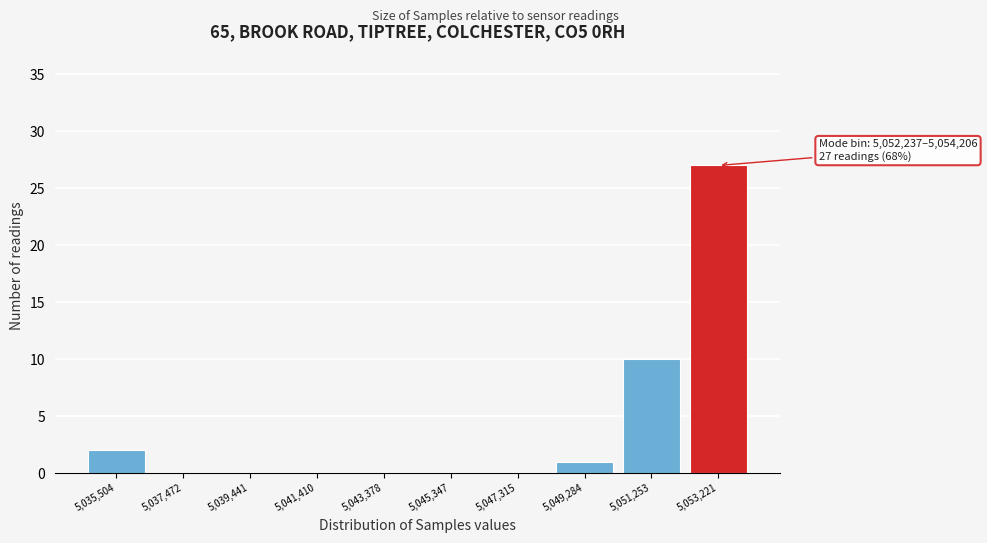

Reading left to right, transcribe all the data shown in this chart.

5,035,504=2	5,037,472=0	5,039,441=0	5,041,410=0	5,043,378=0	5,045,347=0	5,047,315=0	5,049,284=1	5,051,253=10	5,053,221=27